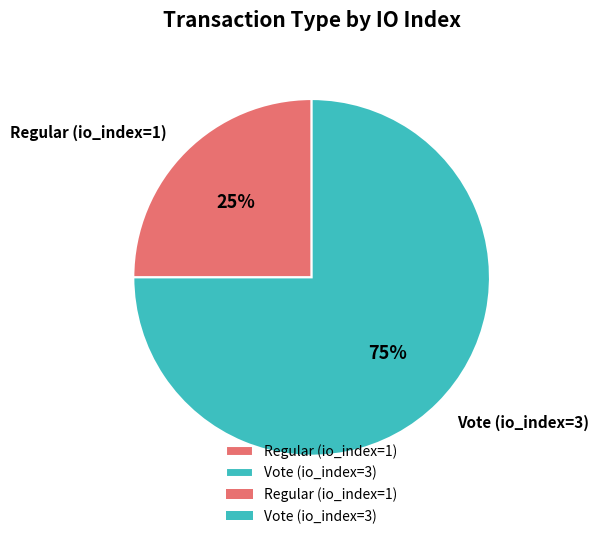

Is it true that Regular (io_index=1) is 25% of the pie?

True